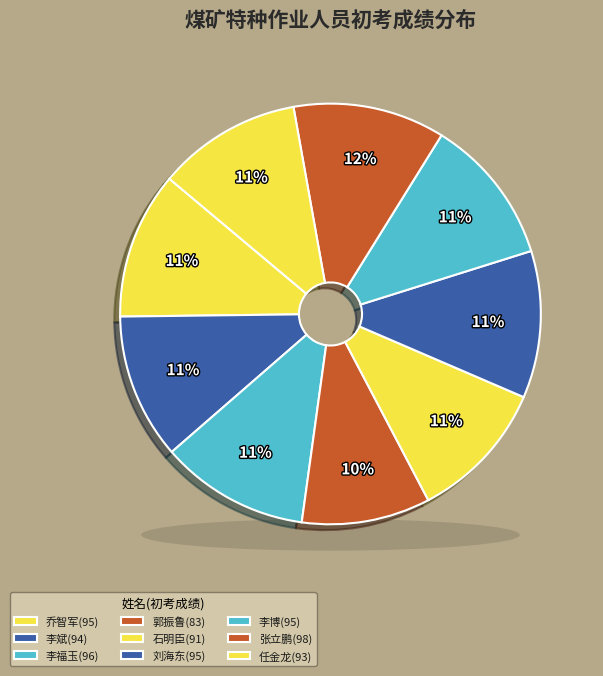

Which slice is the smallest?

郭振鲁(83)